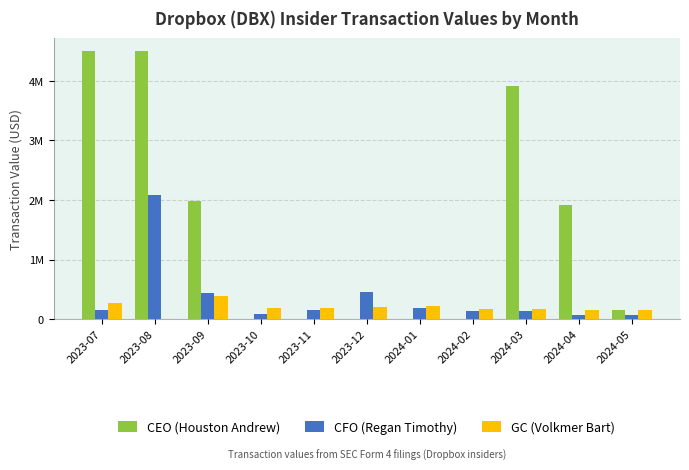

At which label is CEO (Houston Andrew) closest to 2249398?

2023-09